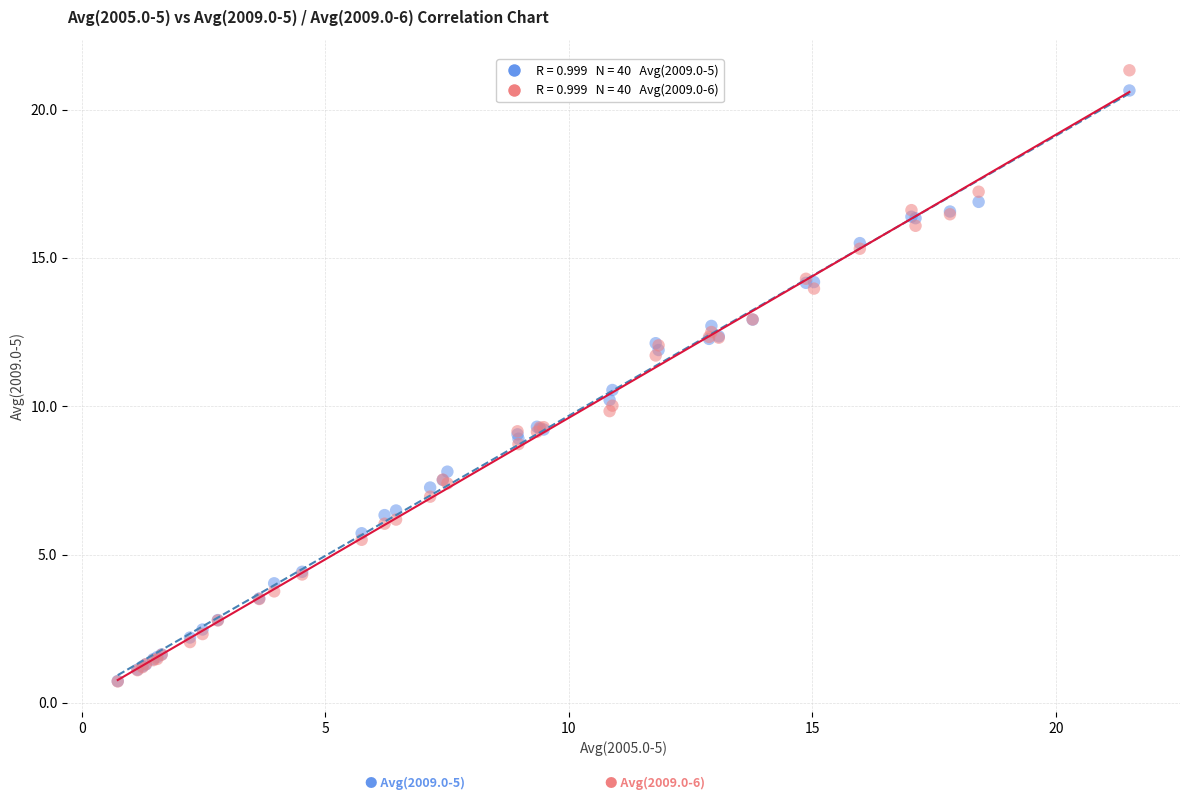

Across all series, what Y value is closest to 11?

10.5